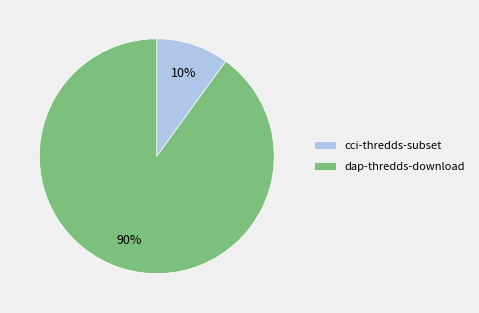

Which slice is the largest?

dap-thredds-download